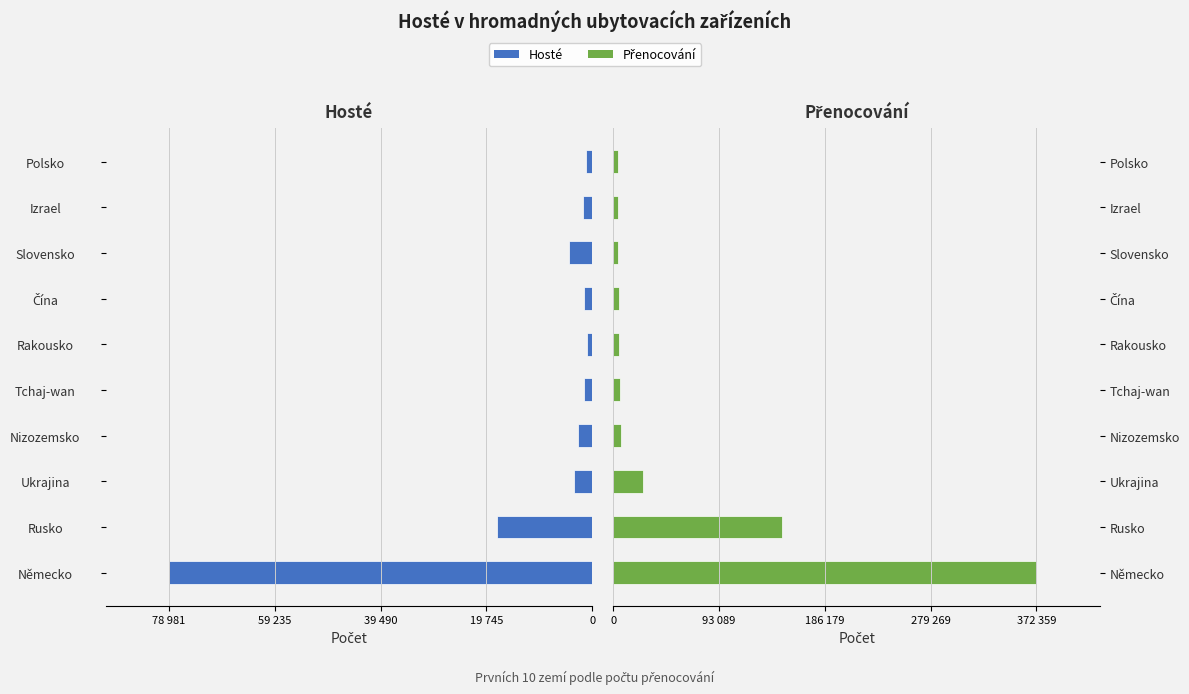

Count the number of categories in the chart.

10